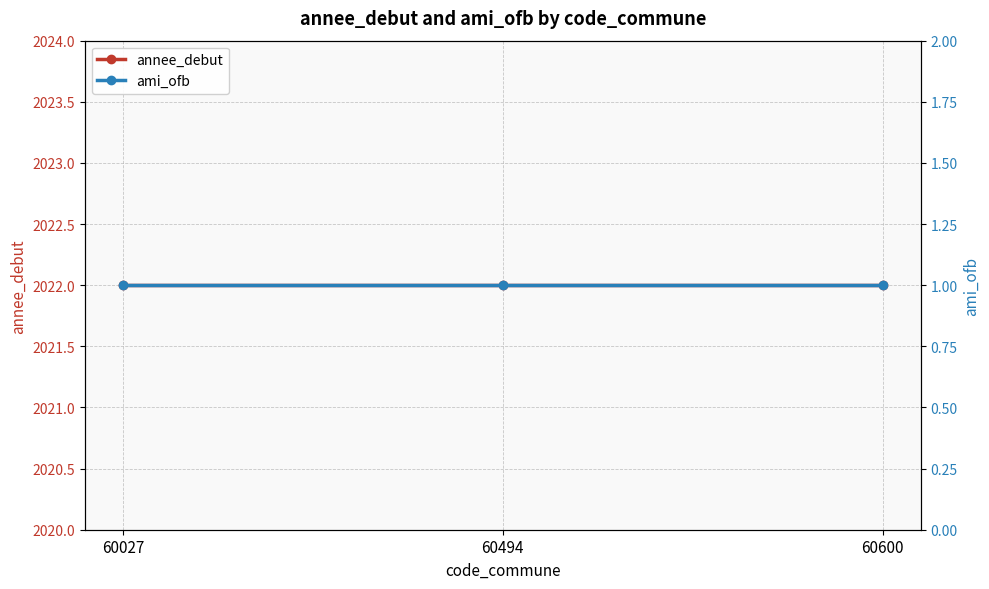

Is the value of annee_debut at 60600 greater than the value of ami_ofb at 60494?

Yes